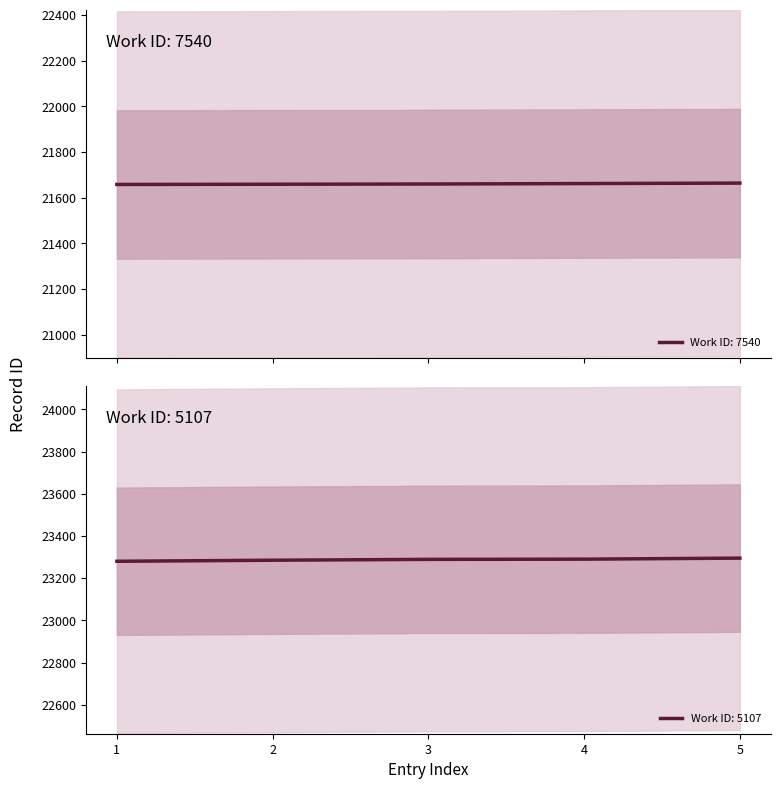

Which category has the lowest value across all series?

1